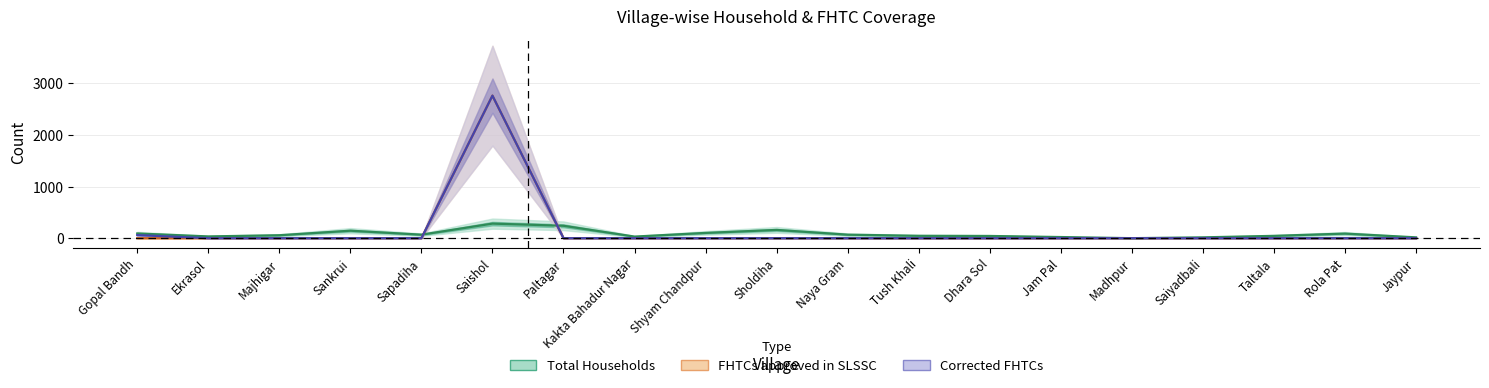

Reading left to right, what are all the values shown in this chart?

Total Households: Gopal Bandh=91	Ekrasol=34	Majhigar=57	Sankrui=145	Sapadiha=68	Saishol=282	Paltagar=240	Kakta Bahadur Nagar=31	Shyam Chandpur=102	Sholdiha=160	Naya Gram=68	Tush Khali=46	Dhara Sol=43	Jam Pal=22	Madhpur=0	Saiyadbali=16	Taltala=45	Rola Pat=89	Jaypur=16
FHTCs approved in SLSSC: Gopal Bandh=0	Ekrasol=0	Majhigar=0	Sankrui=0	Sapadiha=0	Saishol=2759	Paltagar=0	Kakta Bahadur Nagar=0	Shyam Chandpur=0	Sholdiha=0	Naya Gram=0	Tush Khali=0	Dhara Sol=0	Jam Pal=0	Madhpur=0	Saiyadbali=0	Taltala=0	Rola Pat=0	Jaypur=0
Corrected FHTCs: Gopal Bandh=60	Ekrasol=0	Majhigar=0	Sankrui=0	Sapadiha=0	Saishol=2759	Paltagar=0	Kakta Bahadur Nagar=0	Shyam Chandpur=0	Sholdiha=0	Naya Gram=0	Tush Khali=0	Dhara Sol=0	Jam Pal=0	Madhpur=0	Saiyadbali=0	Taltala=0	Rola Pat=0	Jaypur=0